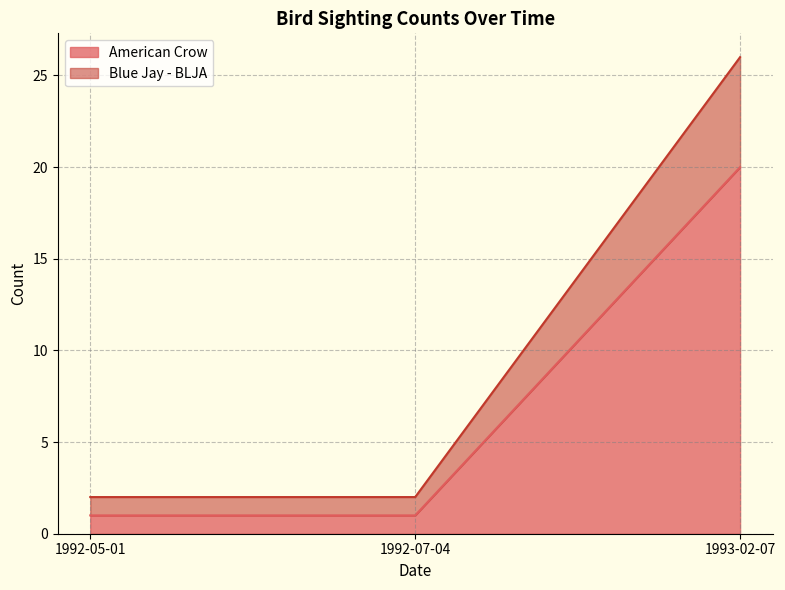

How many distinct data groups are displayed?

2